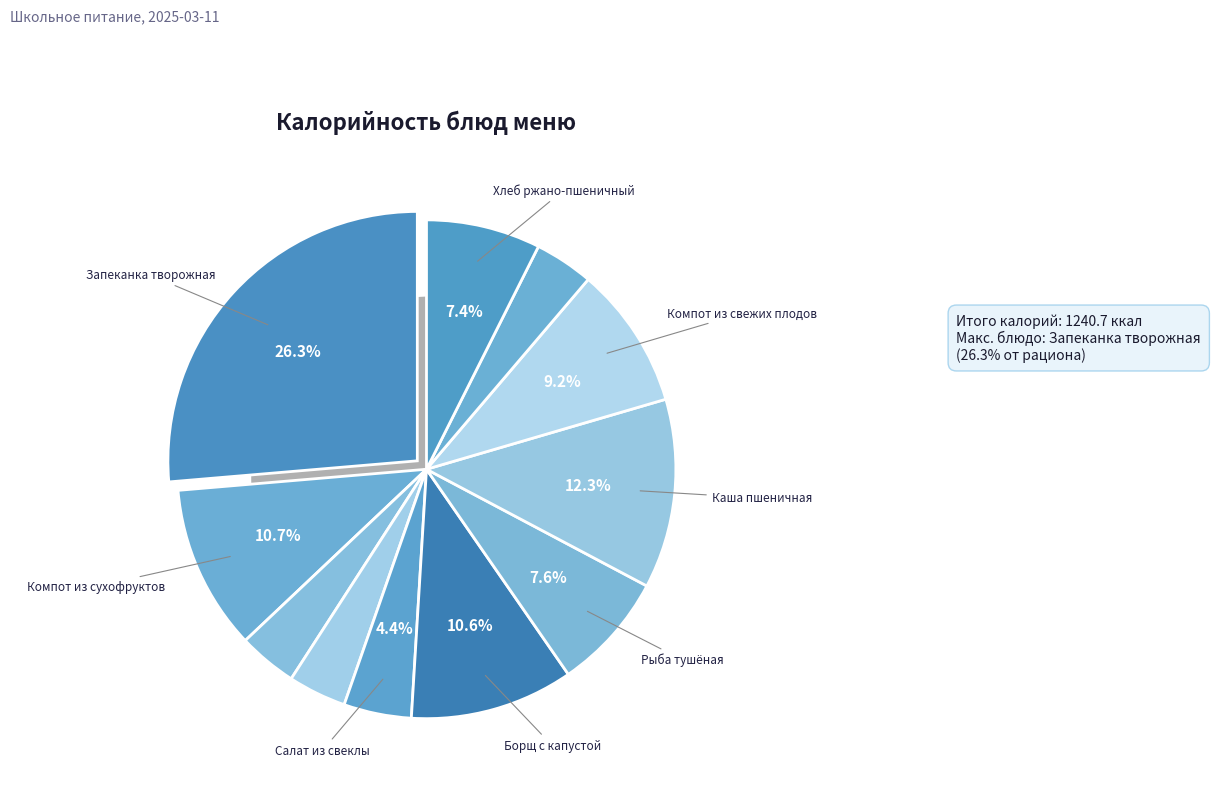

What is the ratio of the value at Запеканка творожная со сметаной to the value at хлеб пшеничный (обед)?

6.9